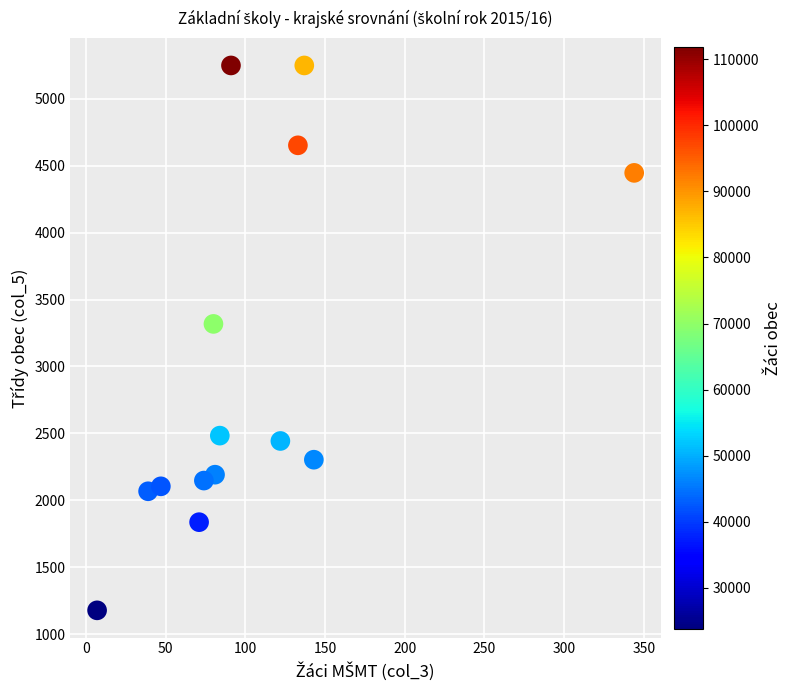

What Y value in the scatter plot is closest to 3213?

3318